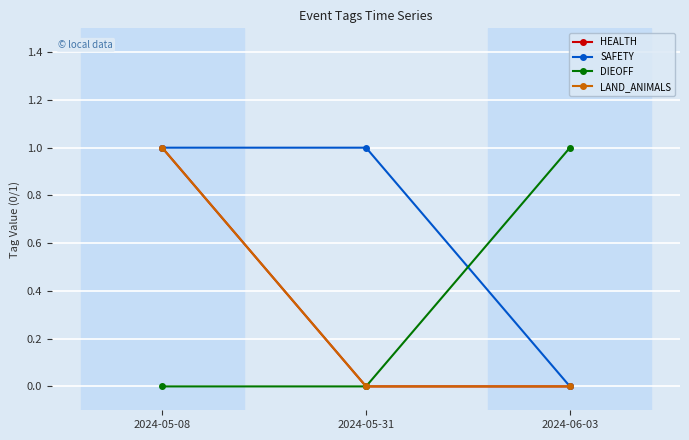

Is this an area chart (filled region under the line)?

No